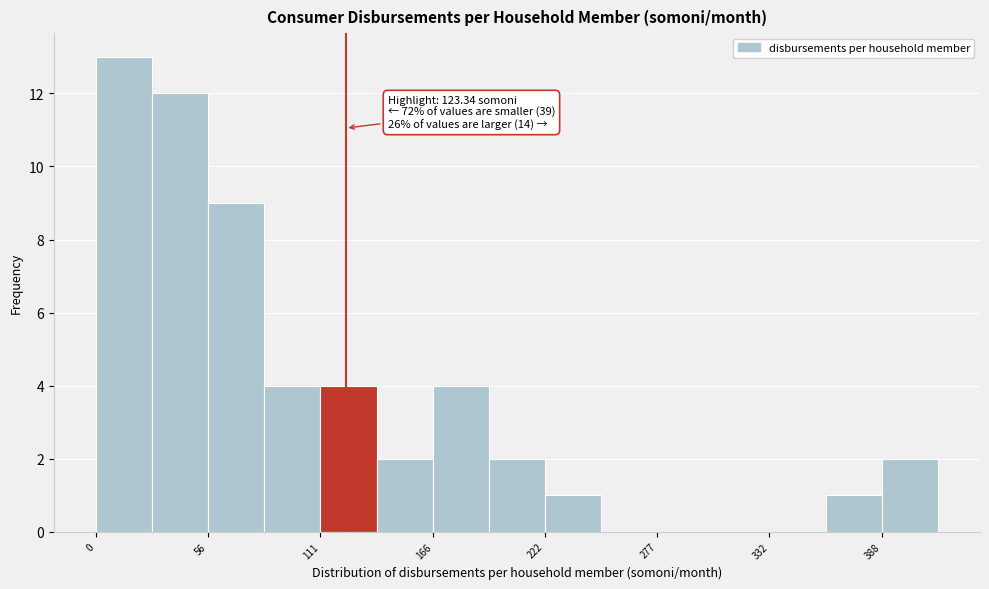

Around what value on the x-axis is the tallest bar? Give the approximate position of its centre, as read against the axis.

10